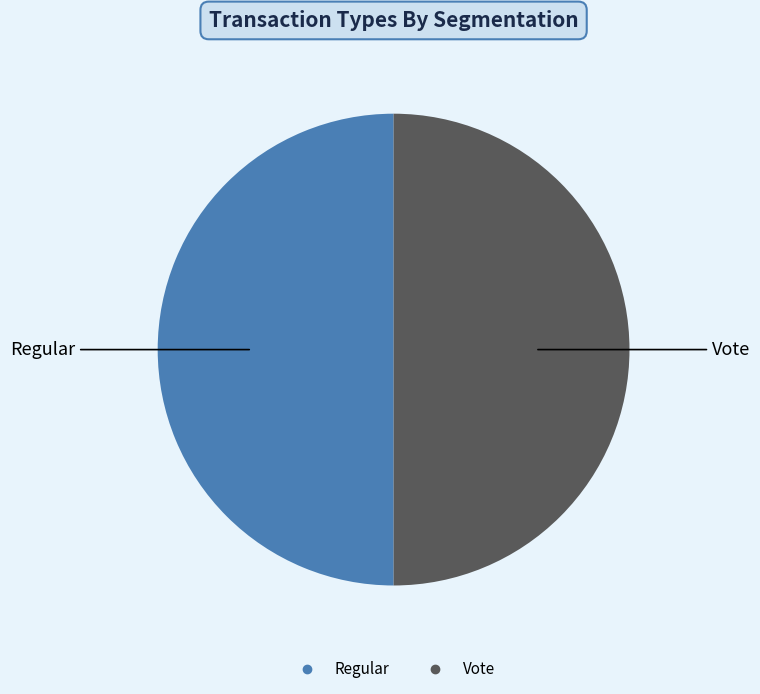

Approximately how many times larger is the value at Vote compared to Regular?

1.0